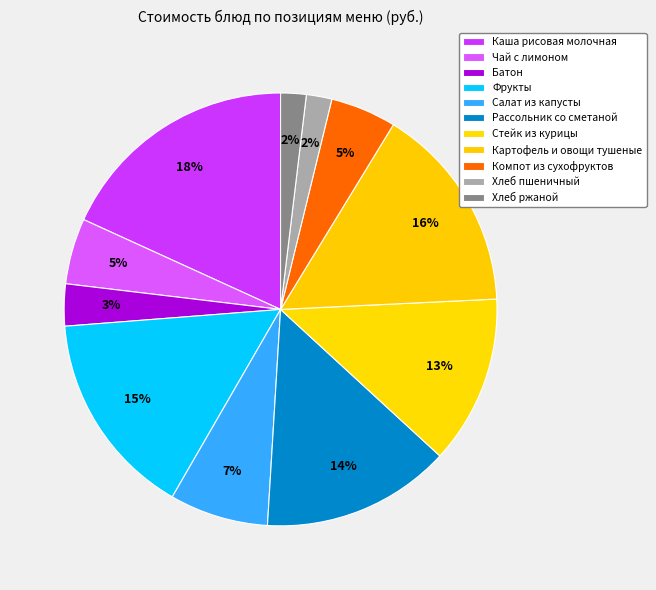

Is there a majority slice in this chart?

No